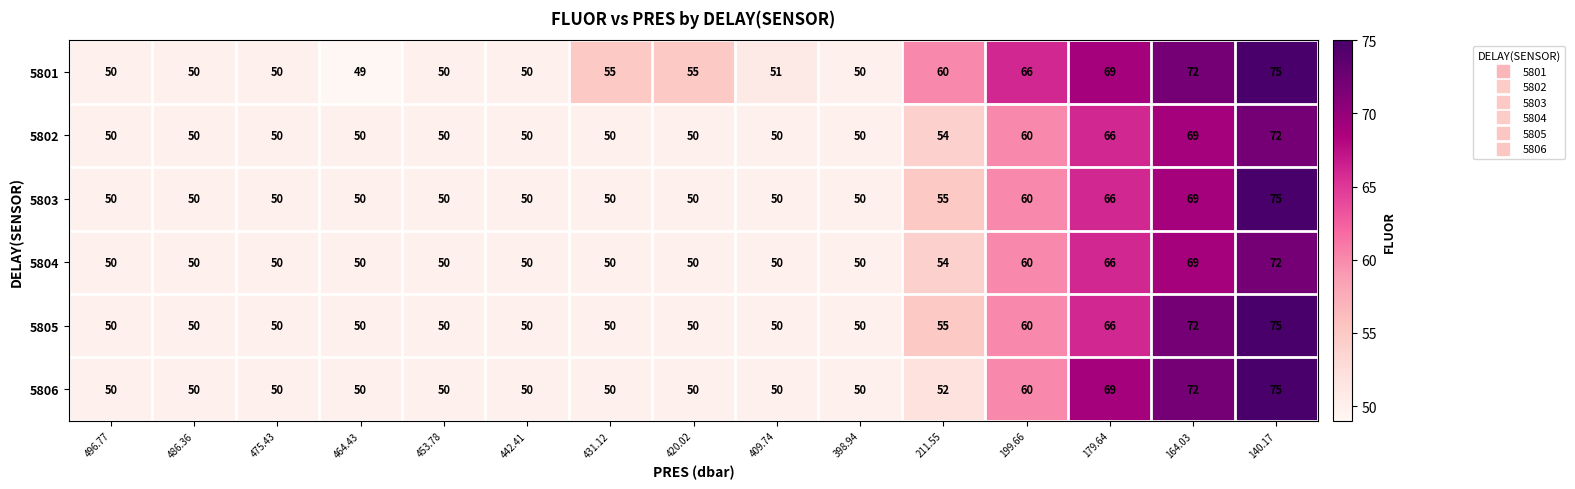

True or false: 5801 has a value of 60 at 211.55.

True